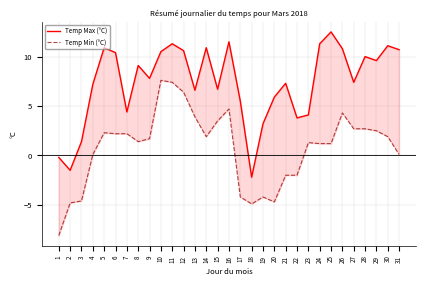

The value of Temp Max (°C) at 16 is 2.7. True or false?

False